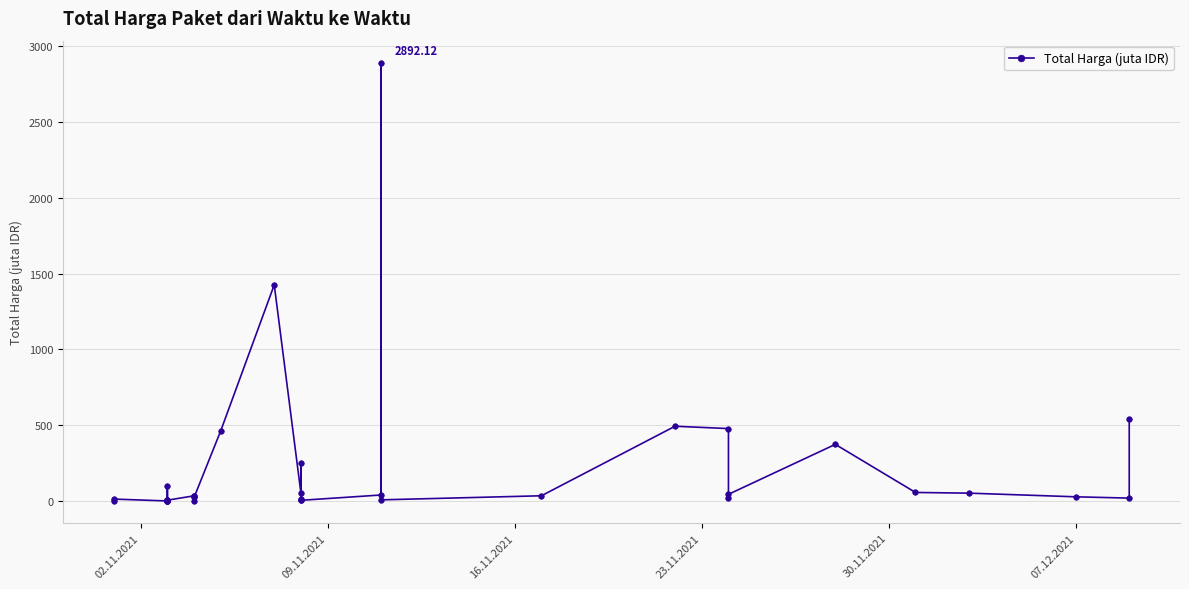

Is it true that the value at 9 is 8.2?

False